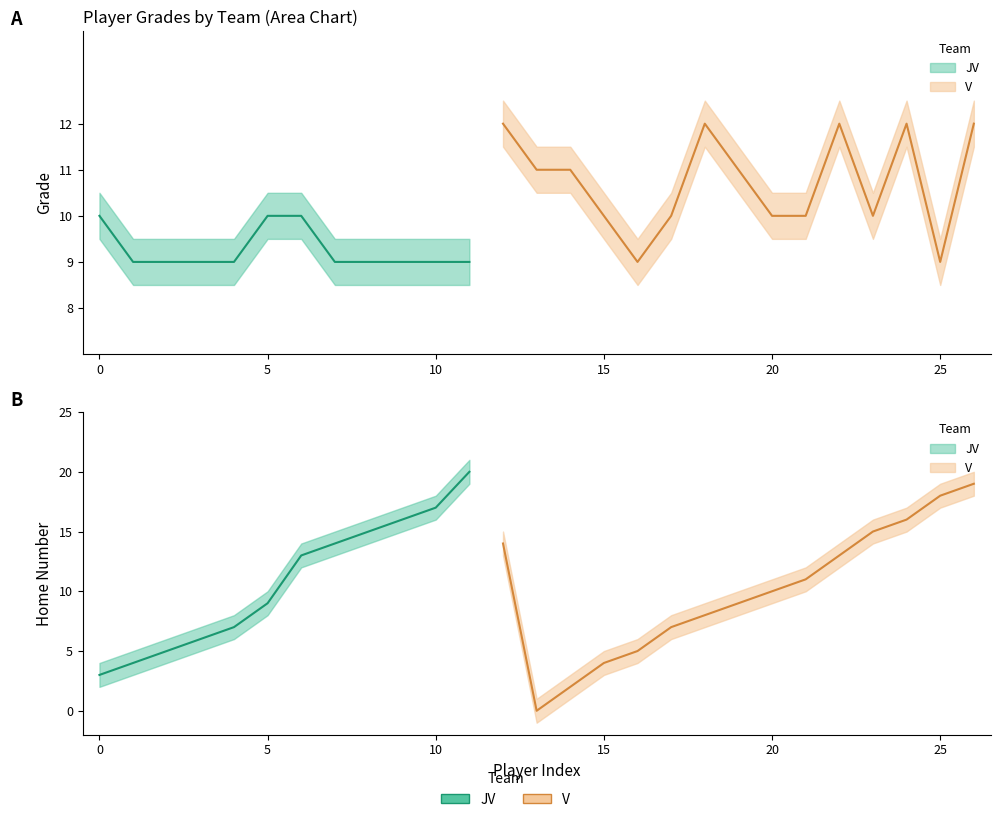

What is the difference between the second highest and minimum values in the Grade series?

3